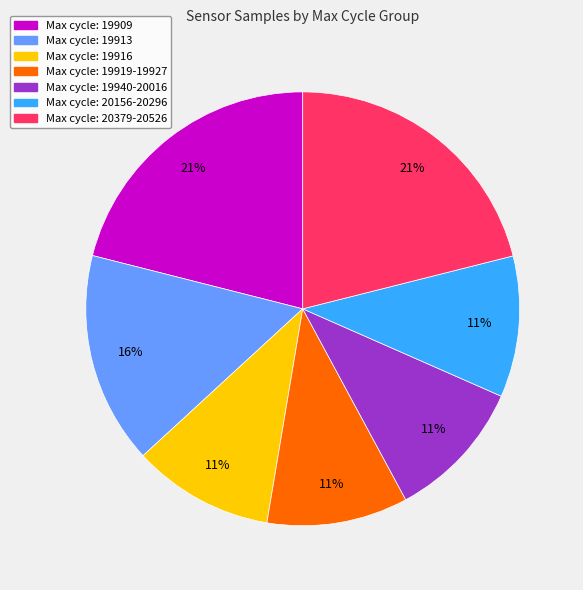

To the nearest percent, what is the average slice percentage?

14%